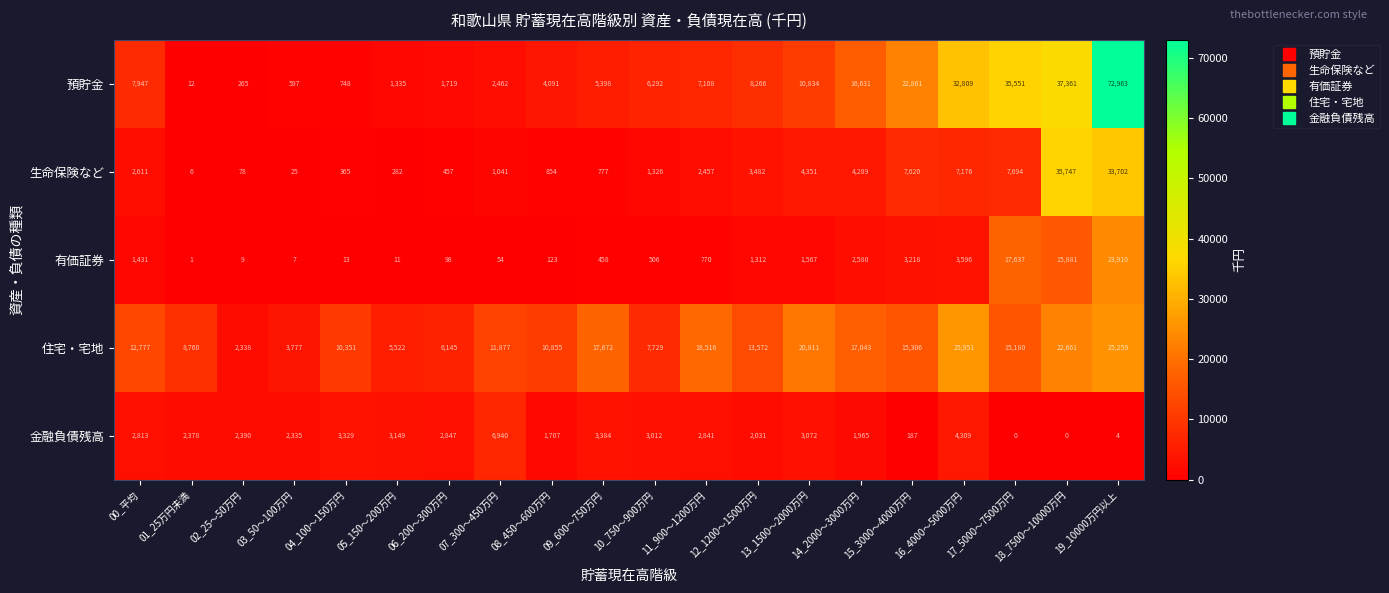

What is the difference between the 預貯金 values at 09_600～750万円 and 11_900～1200万円?

1710